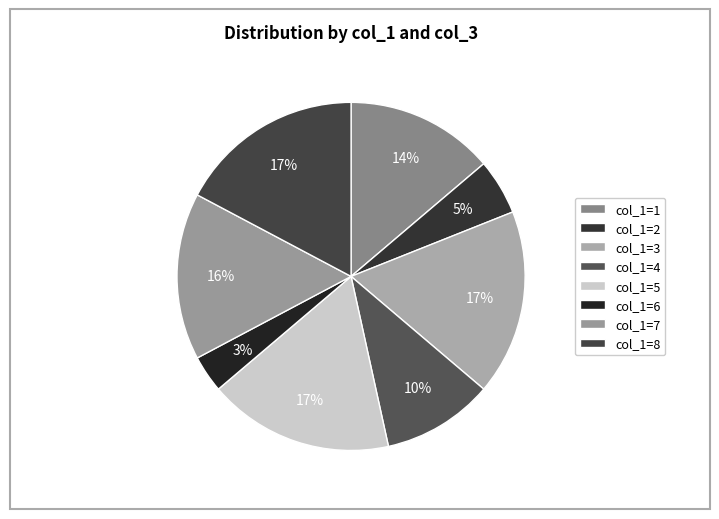

To the nearest percent, what is the average slice percentage?

12%